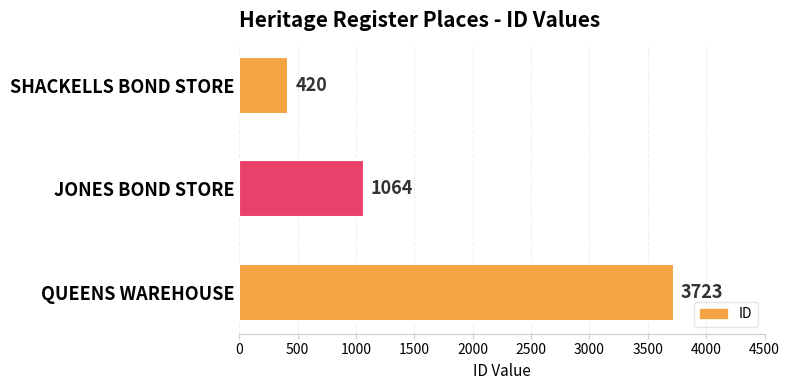

How many distinct data groups are displayed?

1